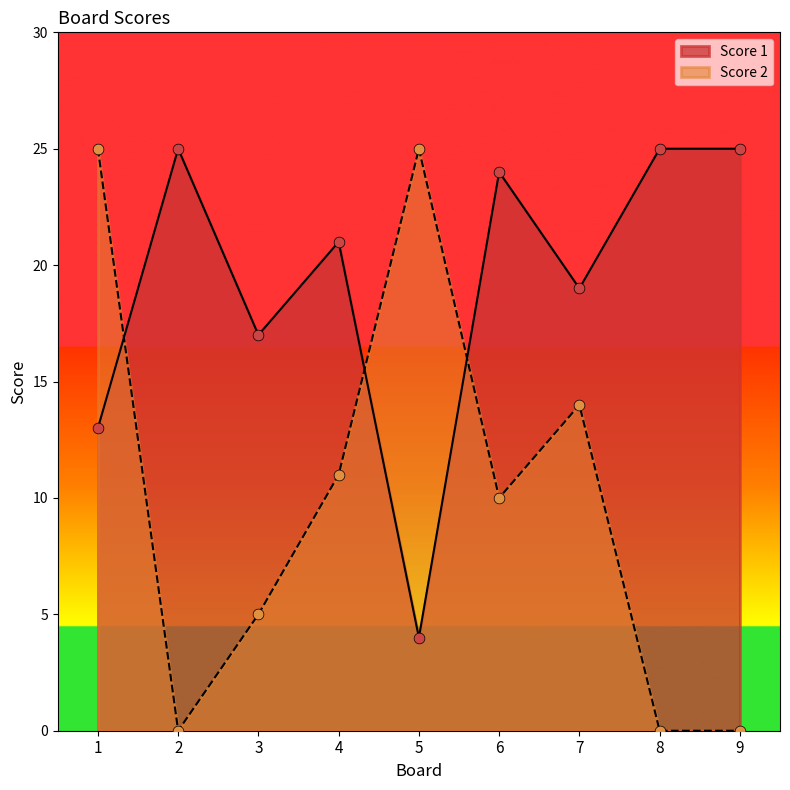

Which series reaches the minimum Y coordinate?

Score 2